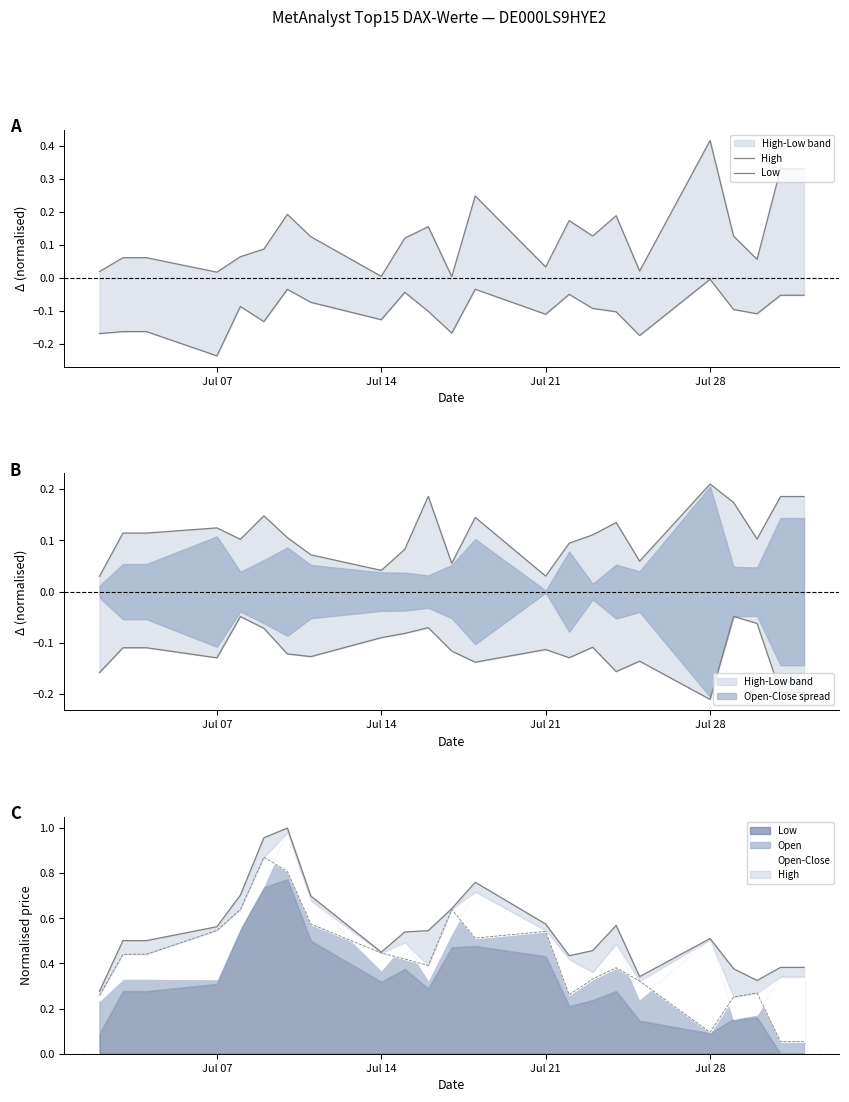

True or false: High and Low cross at least once.

False